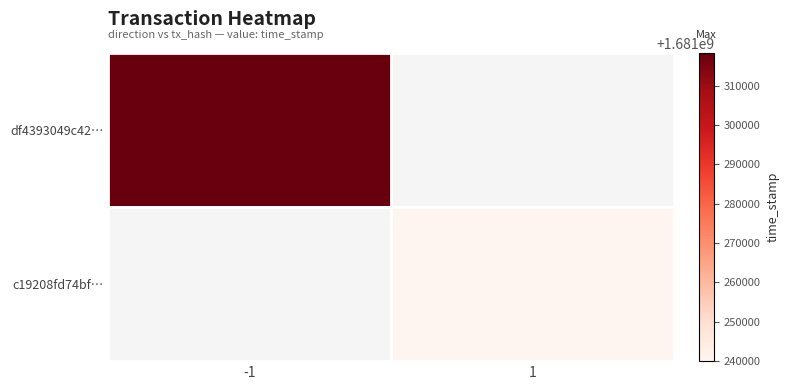

How many data points does each series have?

2